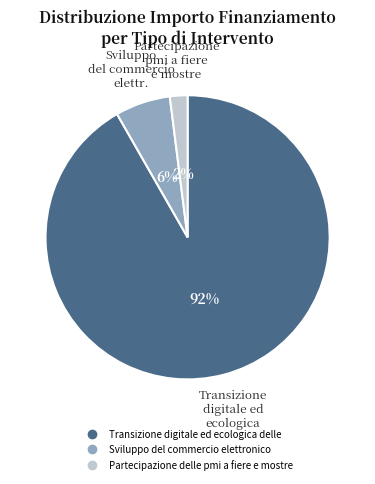

Combined, do Sviluppo del commercio elettronico and Partecipazione delle pmi a fiere e mostre account for over 50%?

No